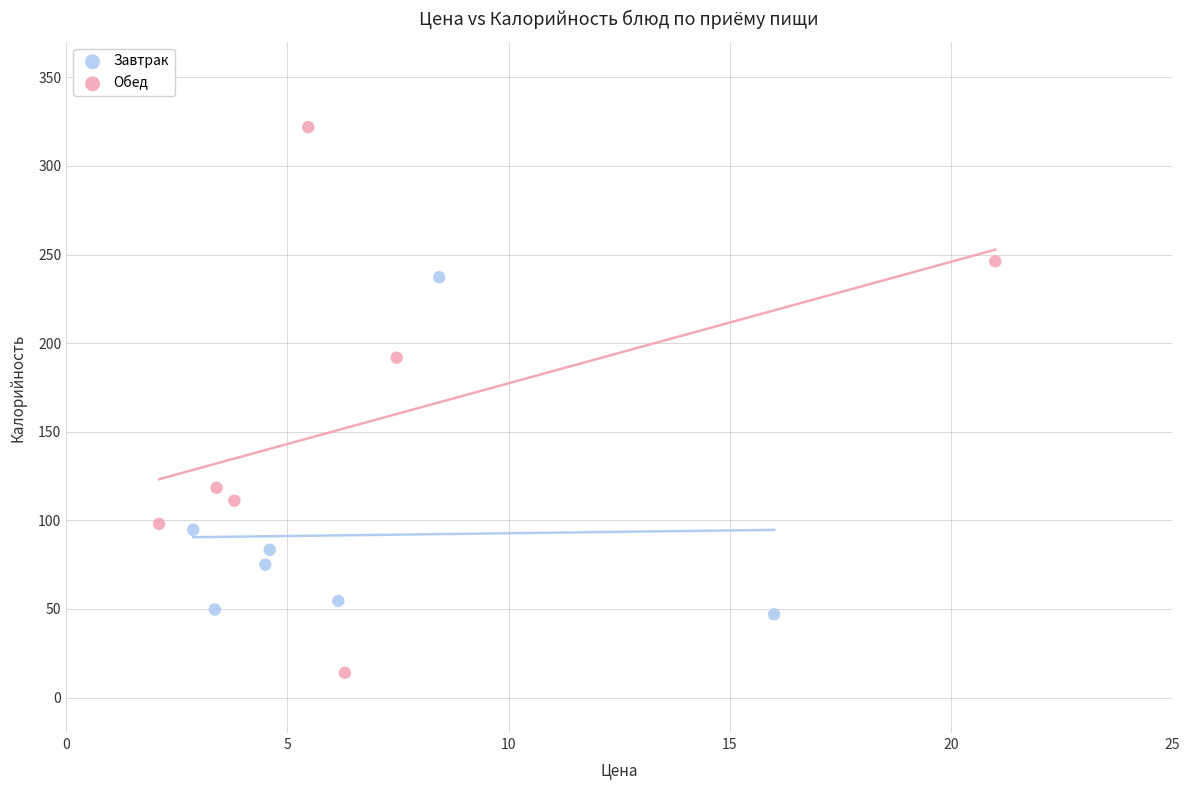

Which series has the largest Y range (max minus min)?

Обед